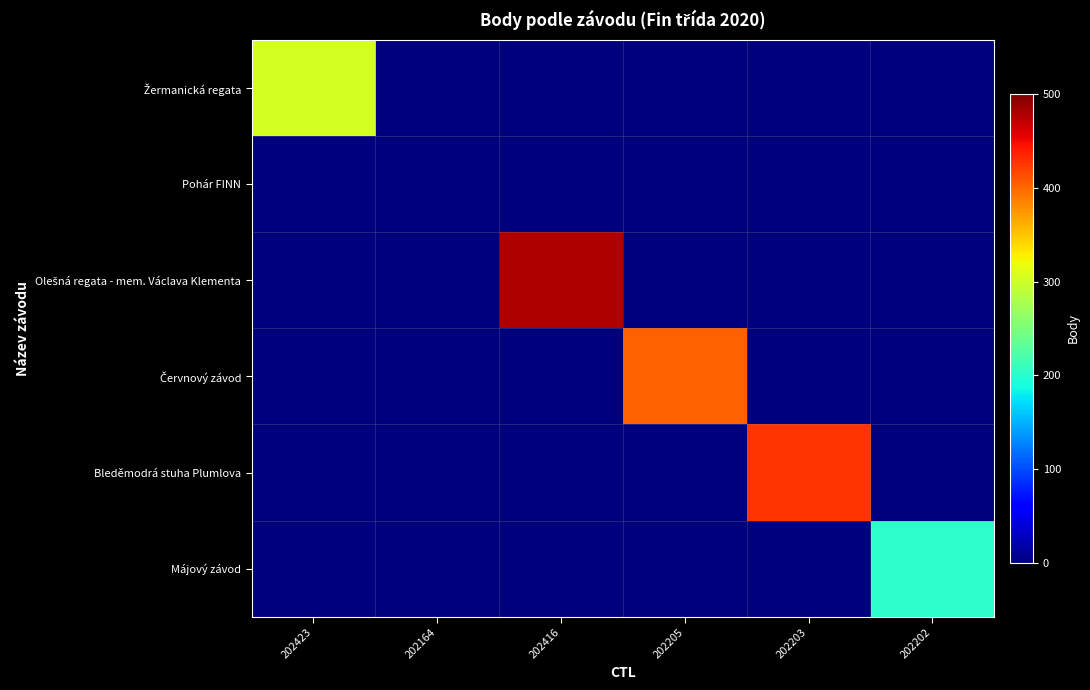

Rank the series at 202202 from lowest to highest value.

Žermanická regata, Pohár FINN, Olešná regata - mem. Václava Klementa, Červnový závod, Bleděmodrá stuha Plumlova, Májový závod